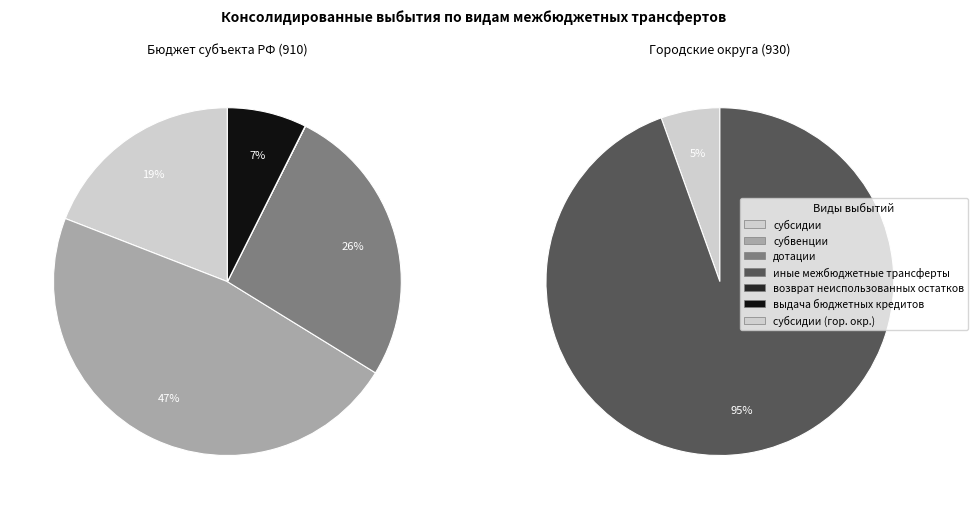

Which category has the biggest portion of the pie?

субвенции